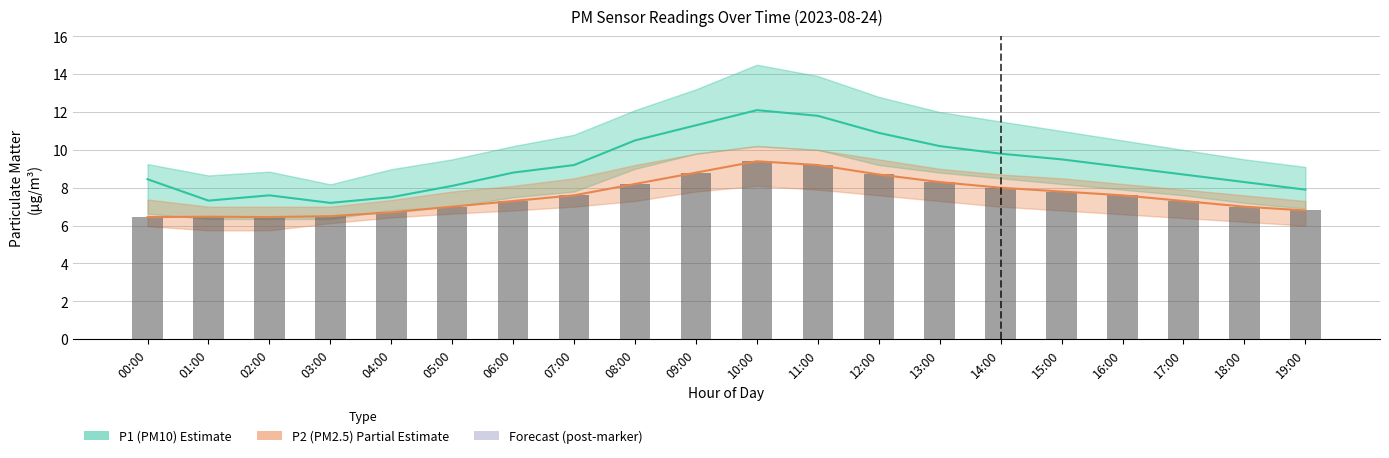

Which series has the largest total across all categories?

P1 (PM10)